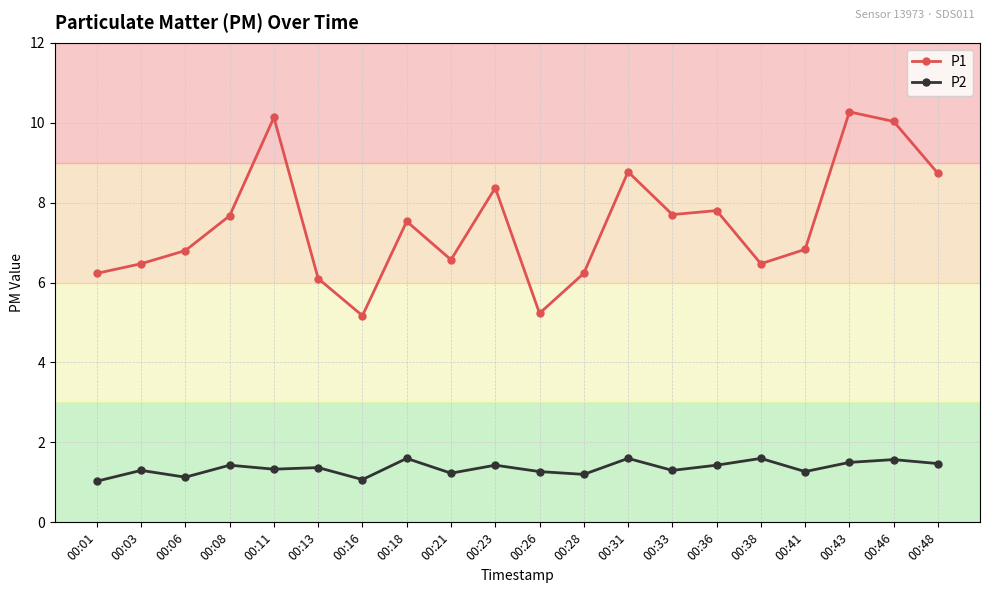

What is the minimum value shown in the chart?

1.0